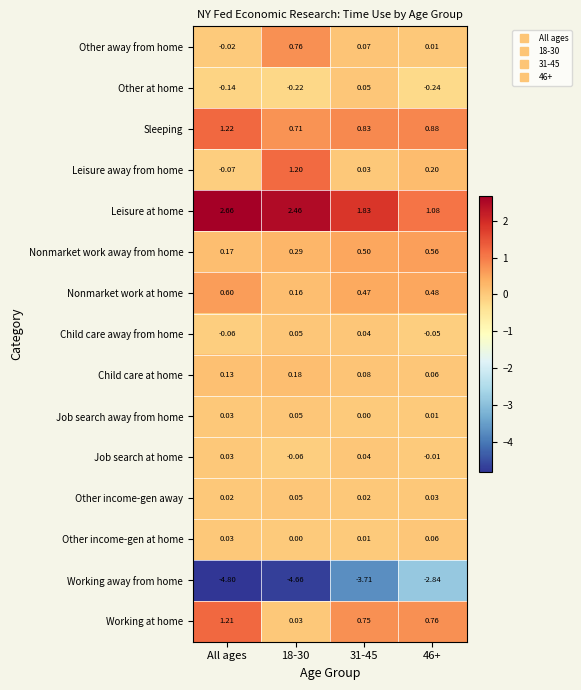

Which series has the largest range (max minus min)?

Working away from home